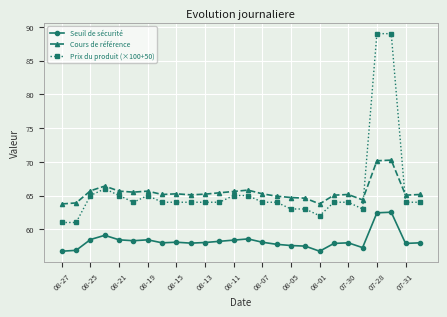

What are all the series names shown in the legend?

Seuil de sécurité, Cours de référence, Prix du produit (×100+50)